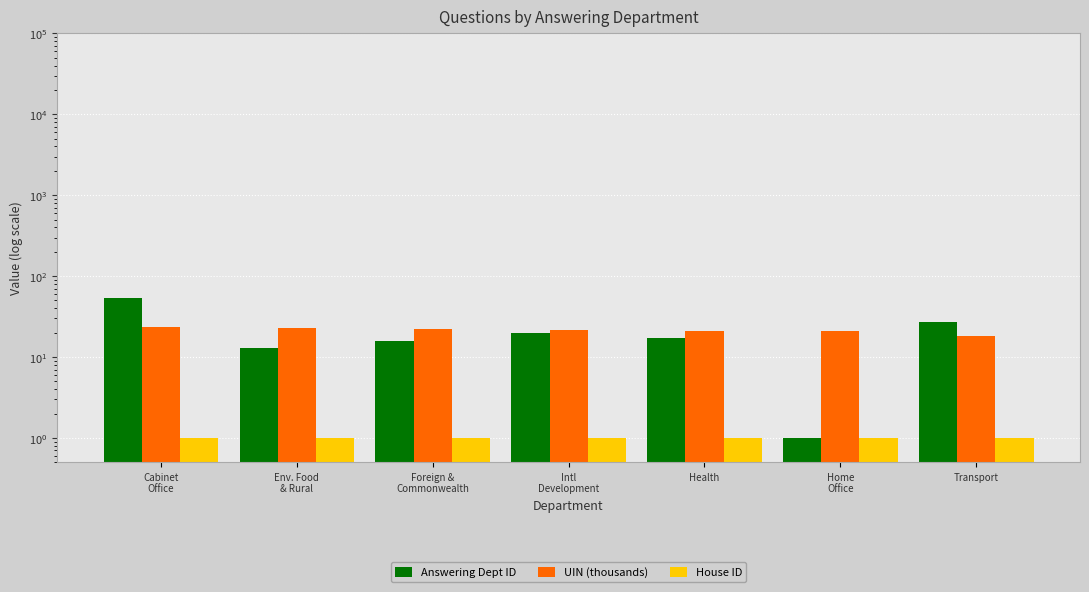

The House ID series shows 1.5 at Health. True or false?

False